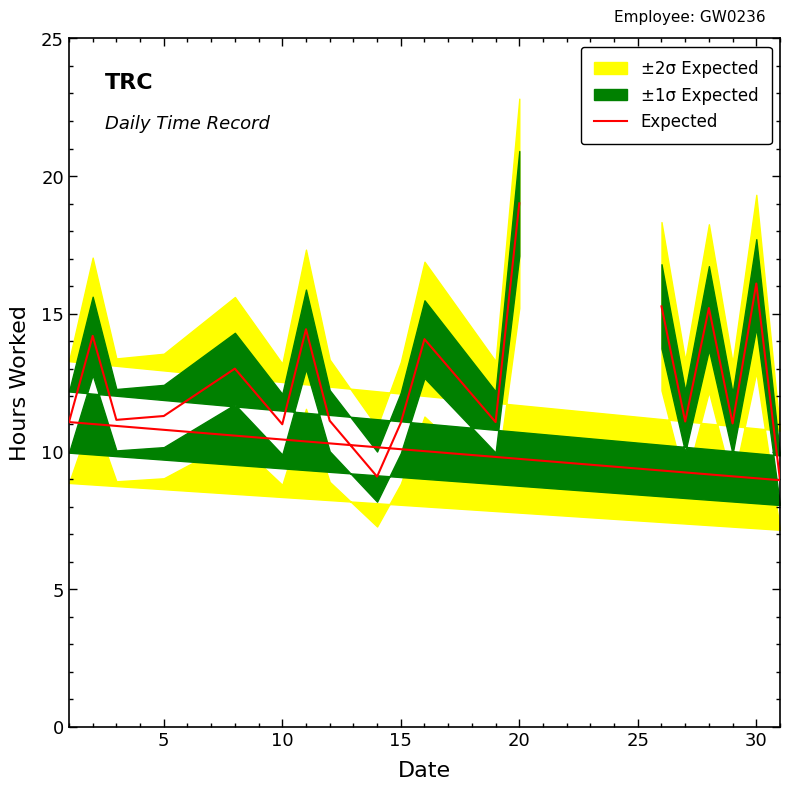

What is the average value?

12.6